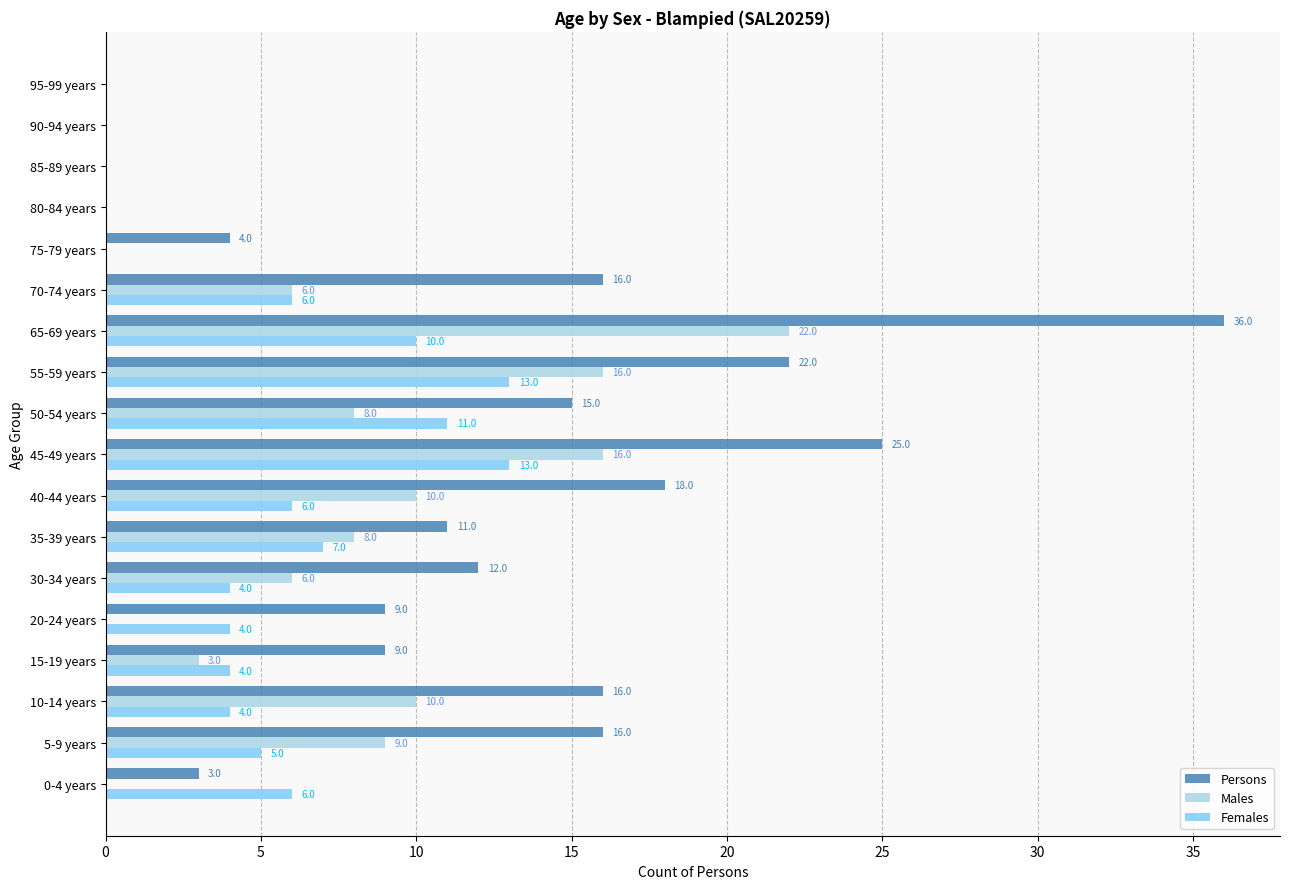

At which label is Persons closest to 18?

40-44 years